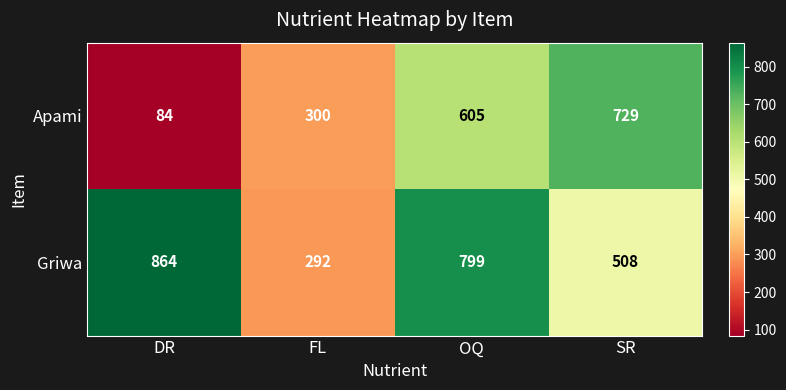

Reading left to right, transcribe all the data shown in this chart.

Apami: 84	300	605	729
Griwa: 864	292	799	508